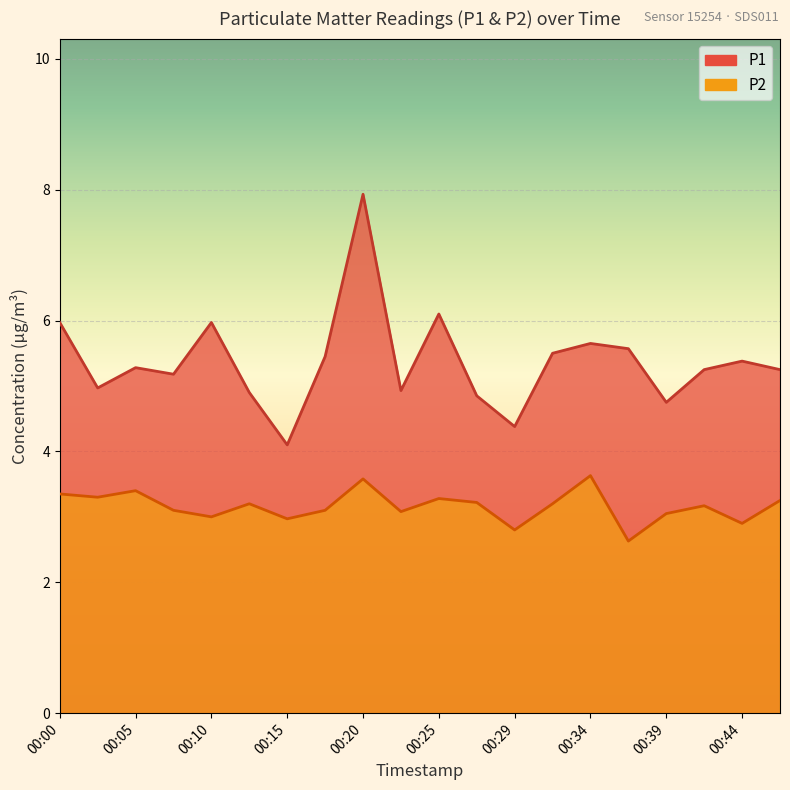

How many lines are shown in the chart?

2